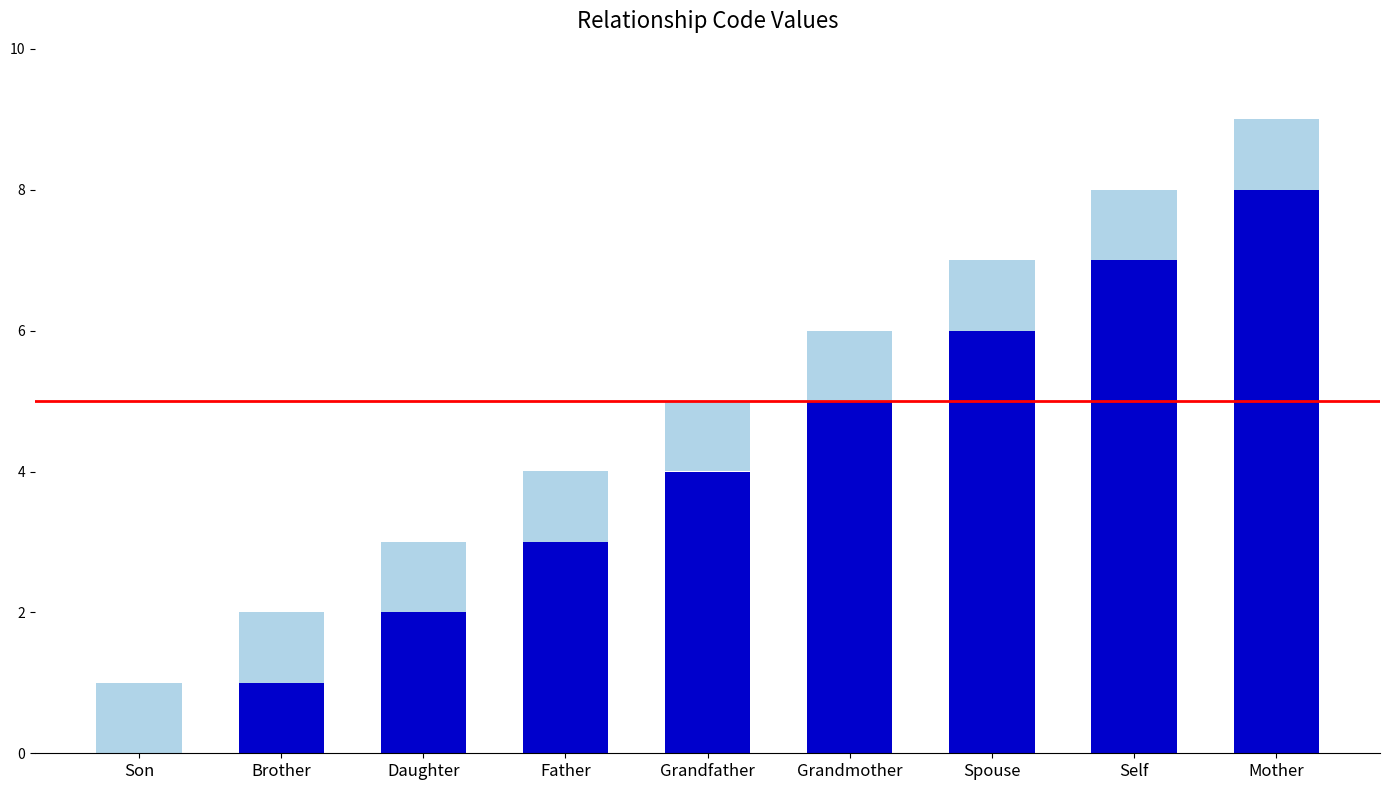

How many data points does each series have?

9